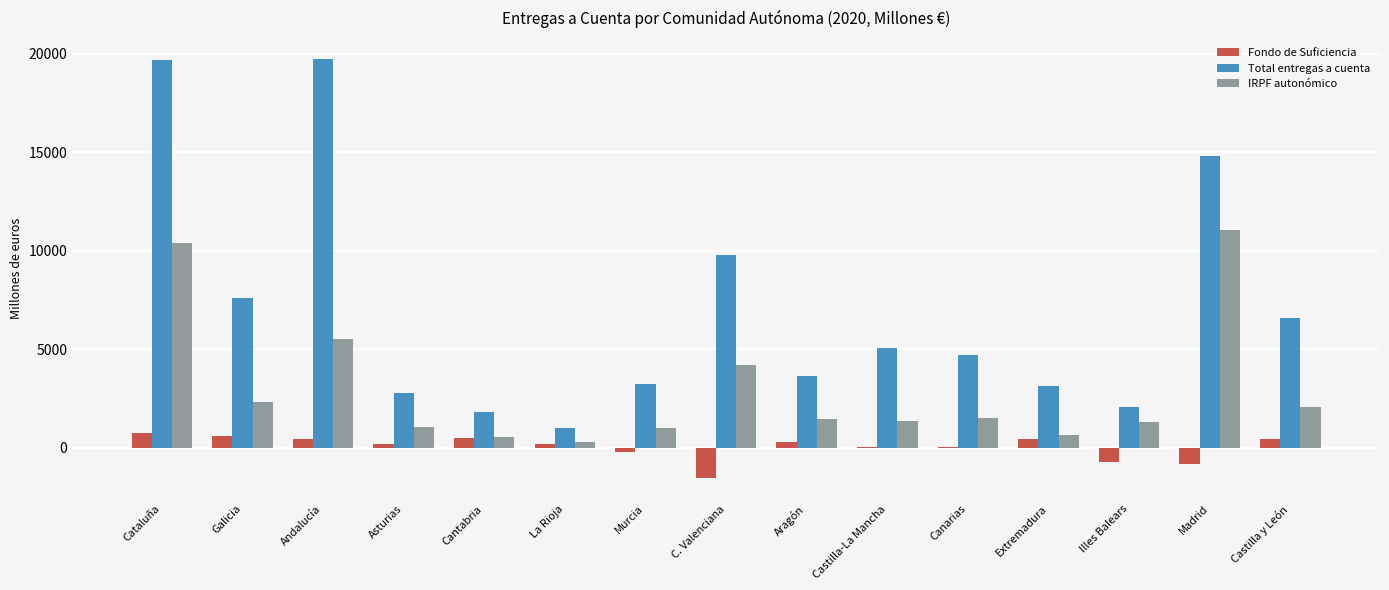

How many distinct data groups are displayed?

3